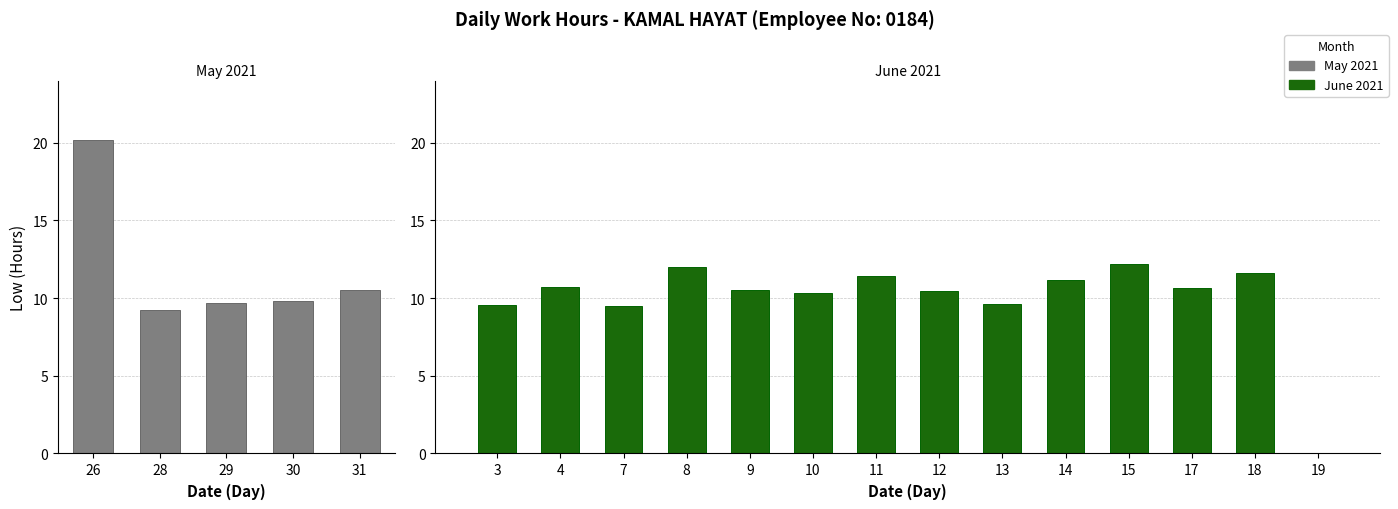

At which category does the chart reach its peak across all series?

26